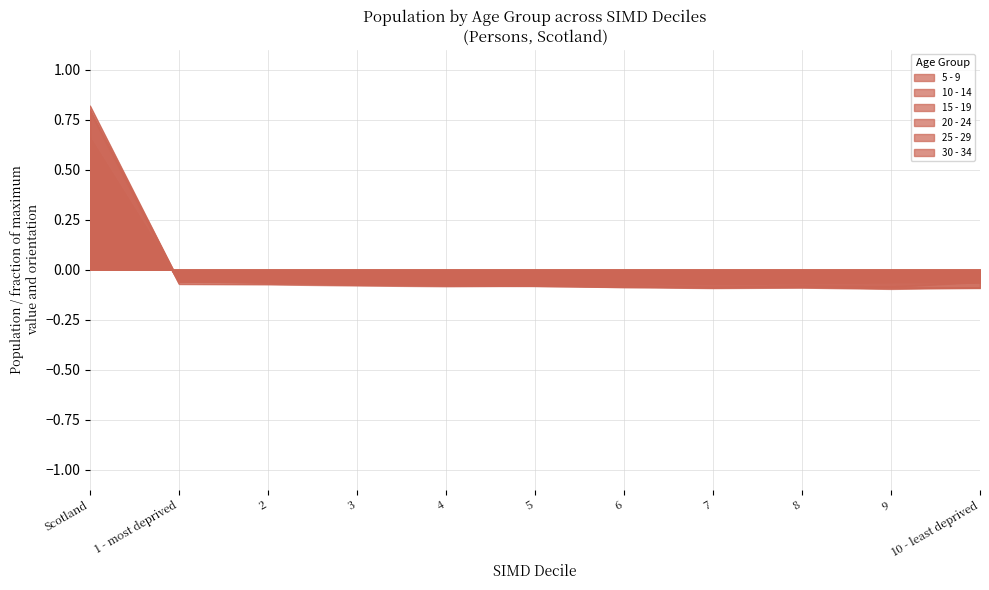

Reading left to right, extract all data points from this chart.

5 - 9: 0.7	-0.1	-0.1	-0.1	-0.1	-0.1	-0.1	-0.1	-0.1	-0.1	-0.1
10 - 14: 0.6	-0.1	-0.1	-0.1	-0.1	-0.1	-0.1	-0.1	-0.1	-0.1	-0.1
15 - 19: 0.7	-0.1	-0.1	-0.1	-0.1	-0.1	-0.1	-0.1	-0.1	-0.1	-0.1
20 - 24: 0.8	-0.1	-0.1	-0.1	-0.1	-0.1	-0.1	-0.1	-0.1	-0.1	-0.1
25 - 29: 0.8	-0.1	-0.1	-0.1	-0.1	-0.1	-0.1	-0.1	-0.1	-0.1	-0.1
30 - 34: 0.8	-0.1	-0.1	-0.1	-0.1	-0.1	-0.1	-0.1	-0.1	-0.1	-0.1